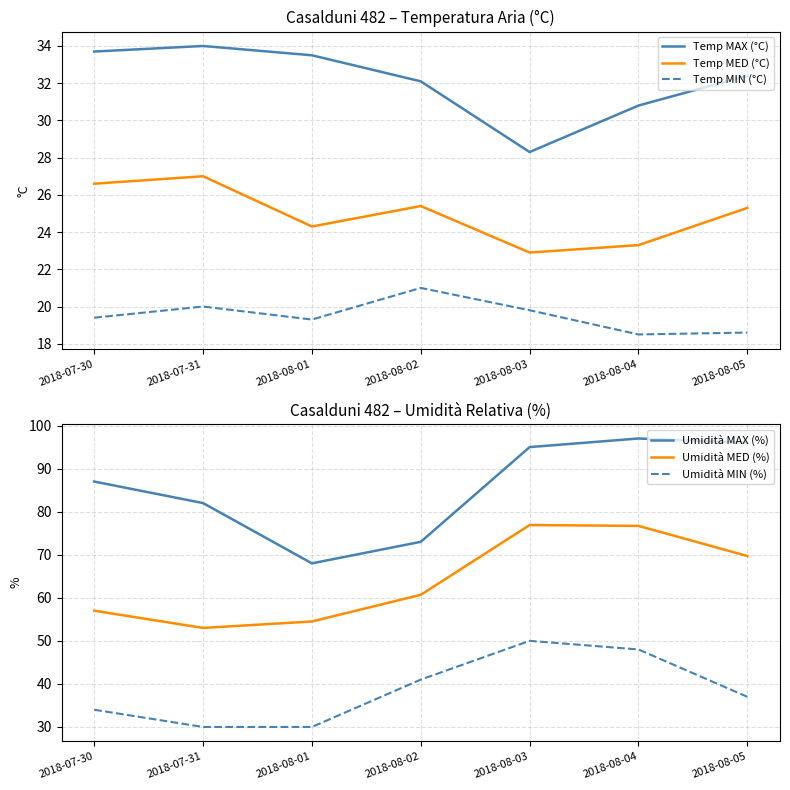

Count the number of categories in the chart.

7